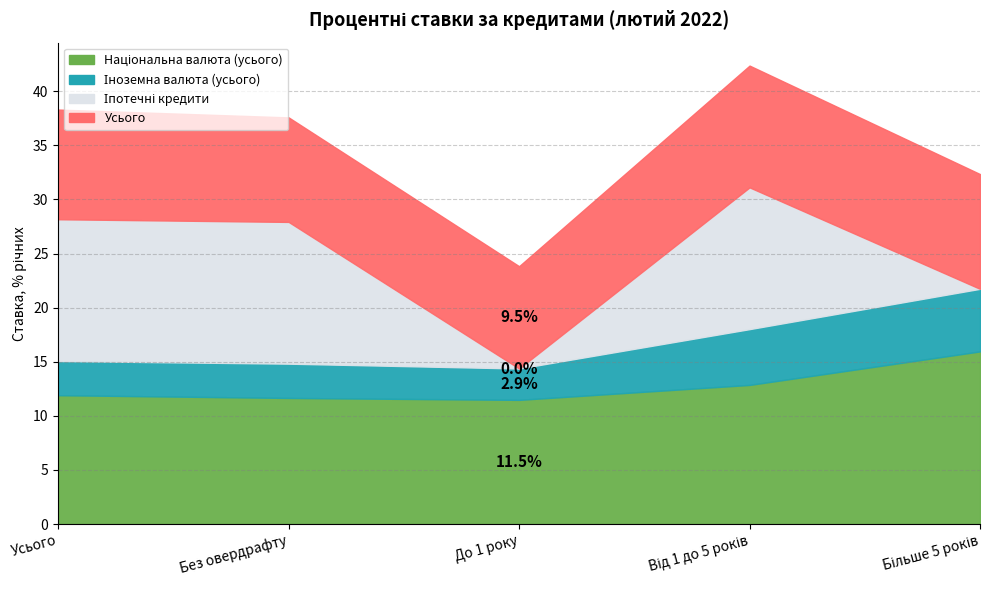

Which series has the largest total across all categories?

Національна валюта (усього)